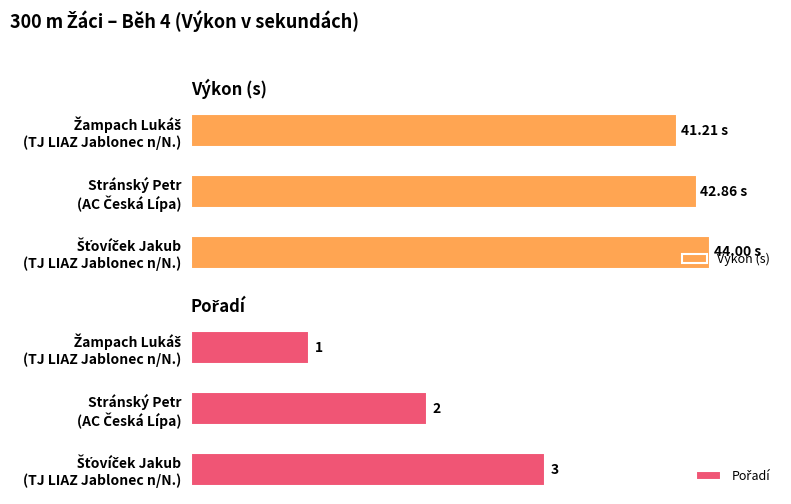

Reading right to left, extract all data points from this chart.

Výkon (s): 44.0	42.9	41.2
Pořadí: 3.0	2.0	1.0